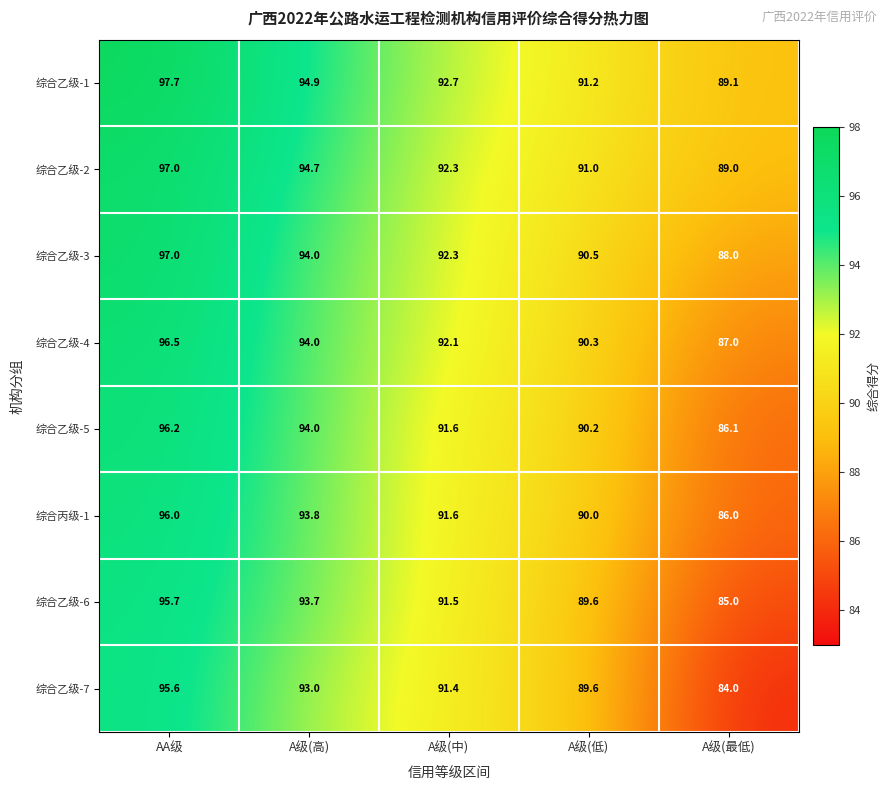

What is the sum of the 综合乙级-5 values at A级(高) and A级(中)?

185.6